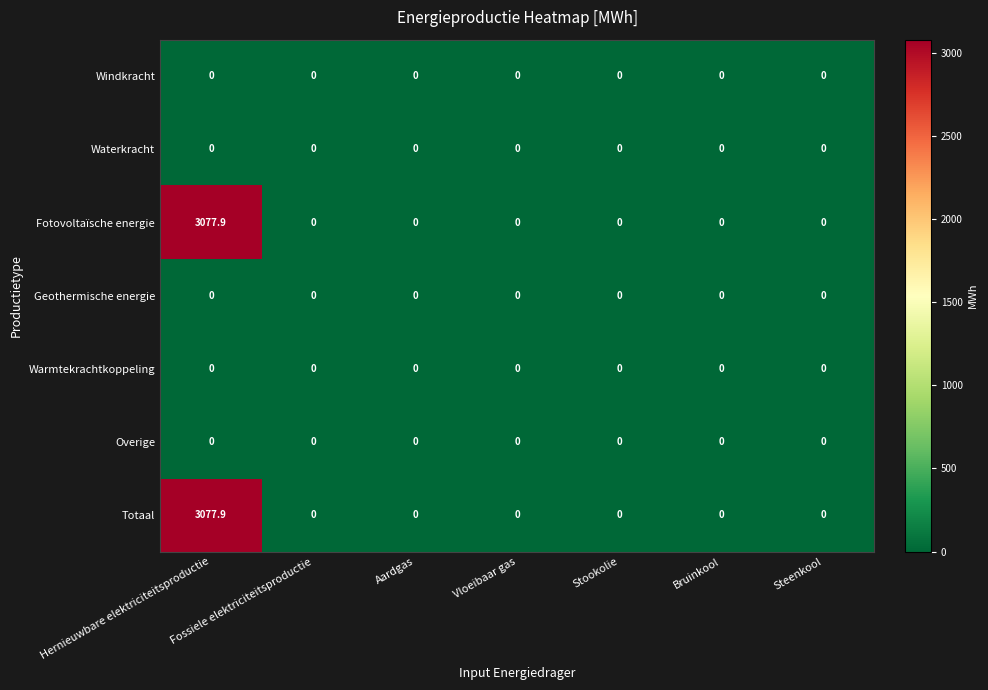

The value of Fotovoltaïsche energie at Bruinkool is 0.0. True or false?

True